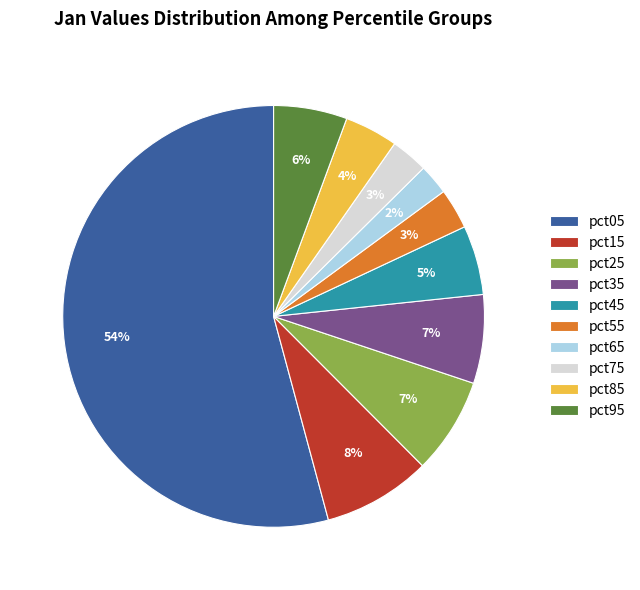

Which slice is the largest?

pct05